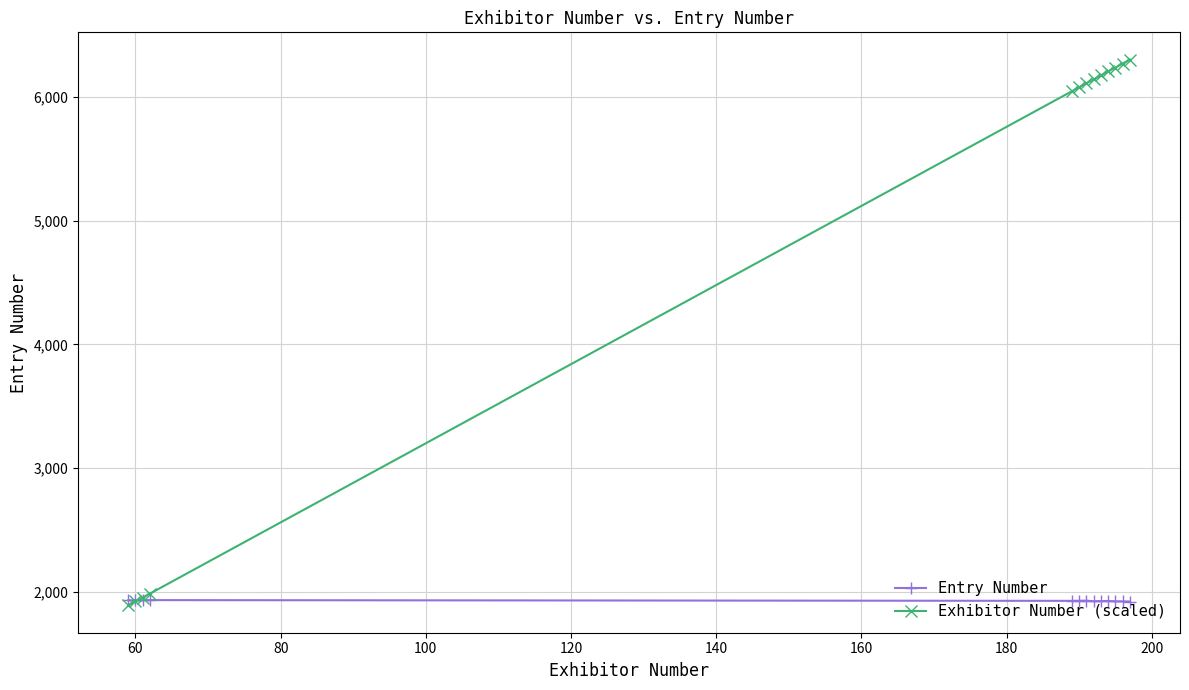

What is the value of the Entry Number point at the 3rd from the left?

1929